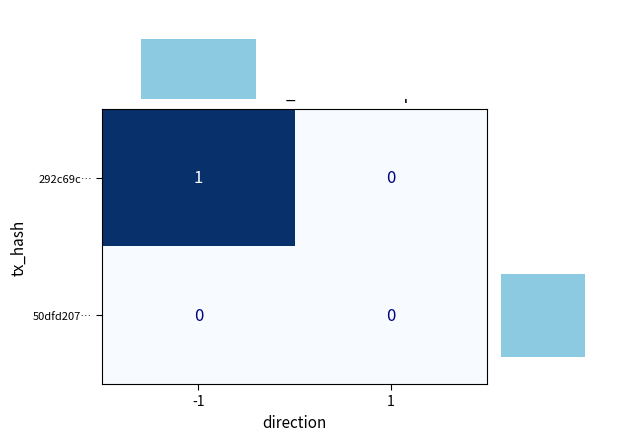

The value of row_sum at 1 is 0. True or false?

True